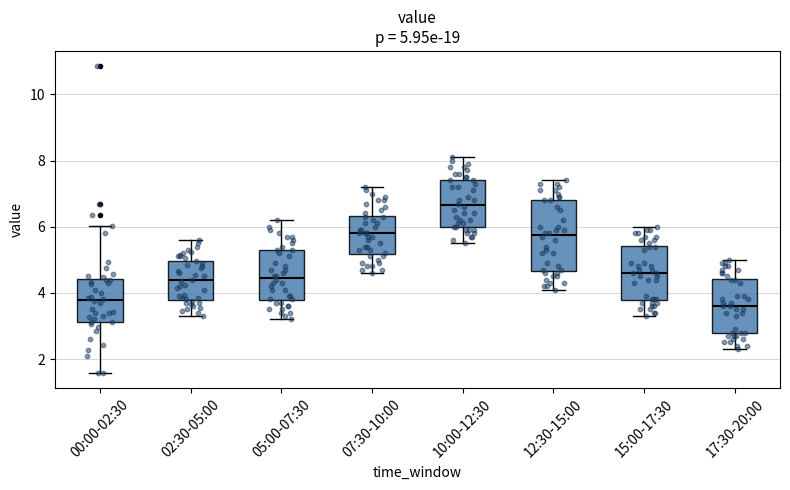

Which box's median line is the highest?

10:00-12:30